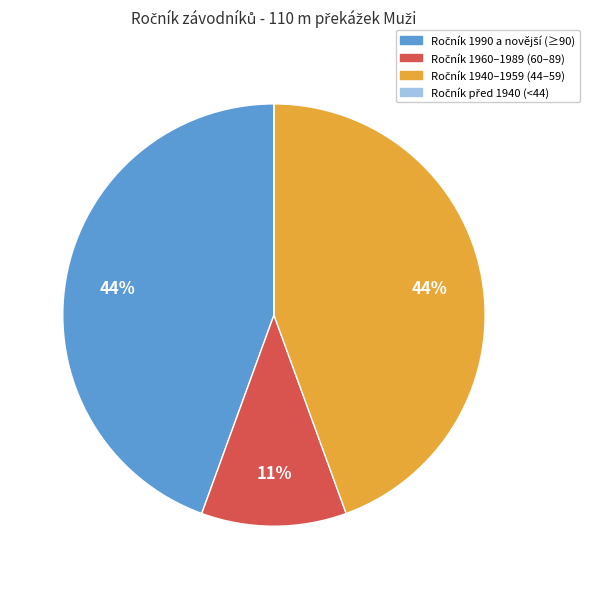

Is there a majority slice in this chart?

No